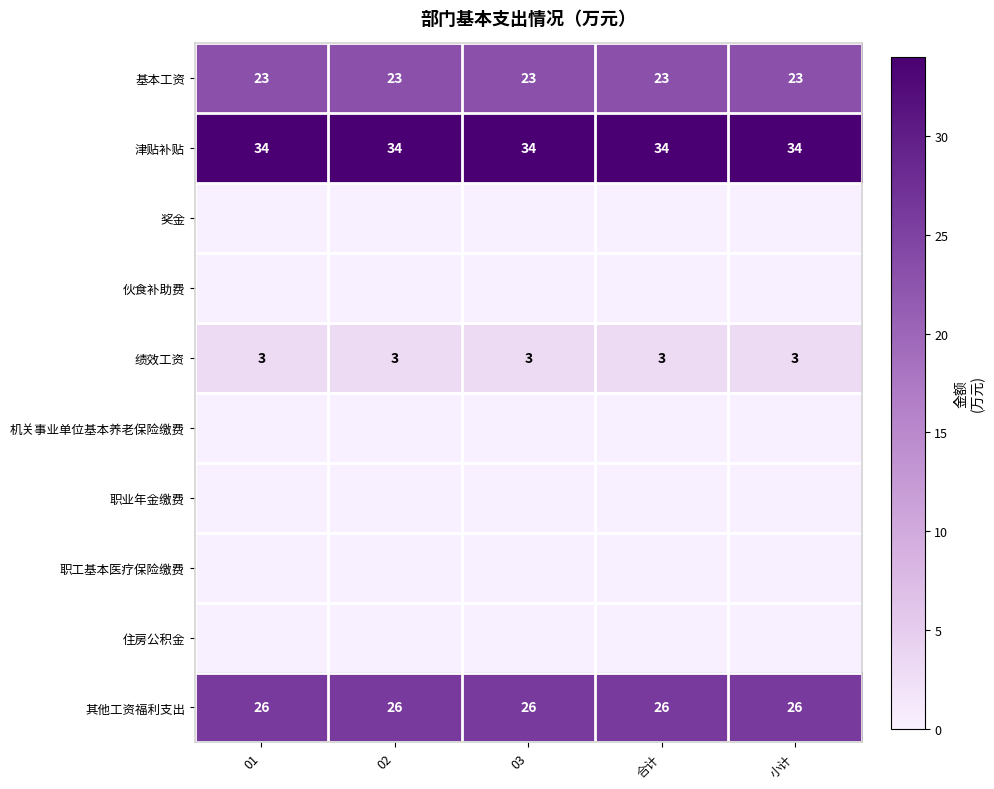

True or false: 津贴补贴 has a value of 34 at 01.

True